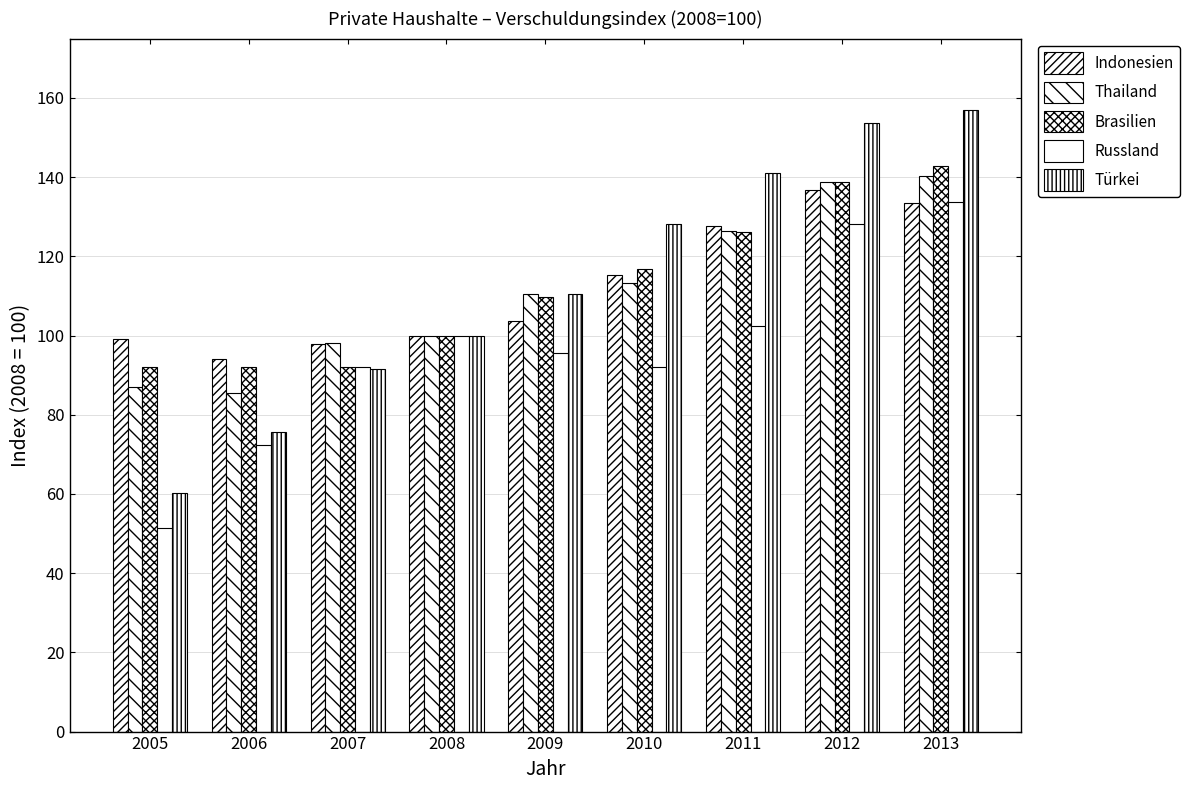

At which label does Türkei reach its peak?

2013